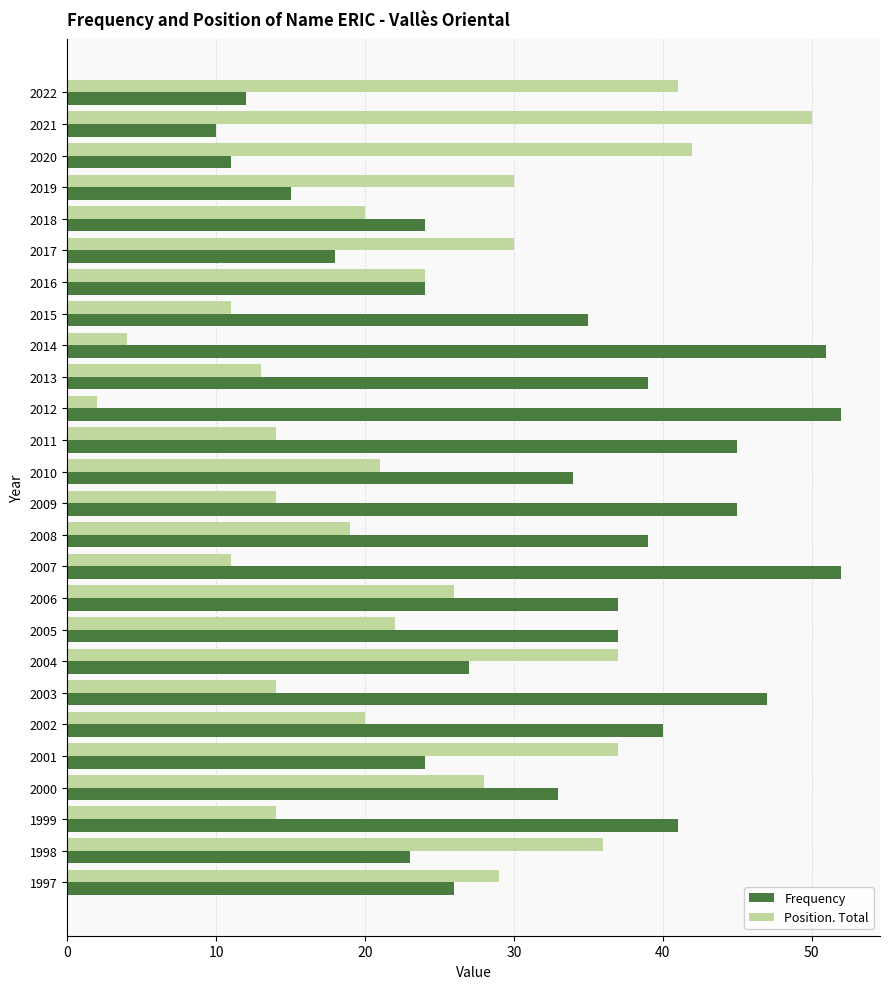

Which label corresponds to the smallest value in the chart?

2012